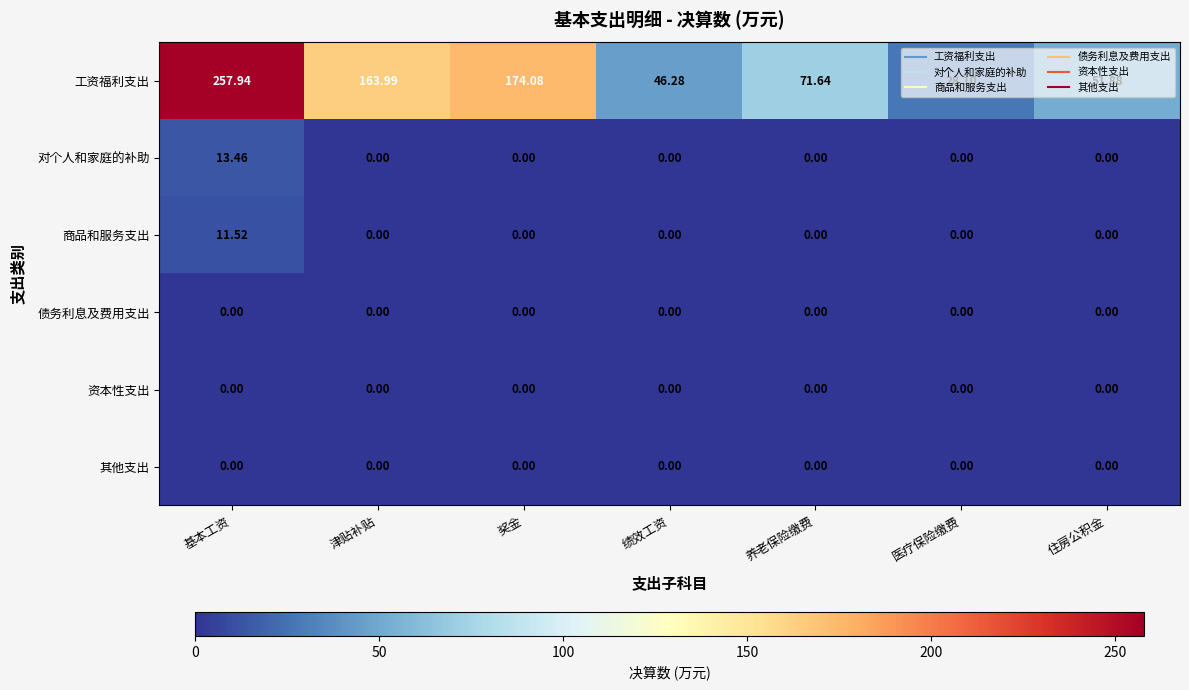

Which series has the largest range (max minus min)?

工资福利支出